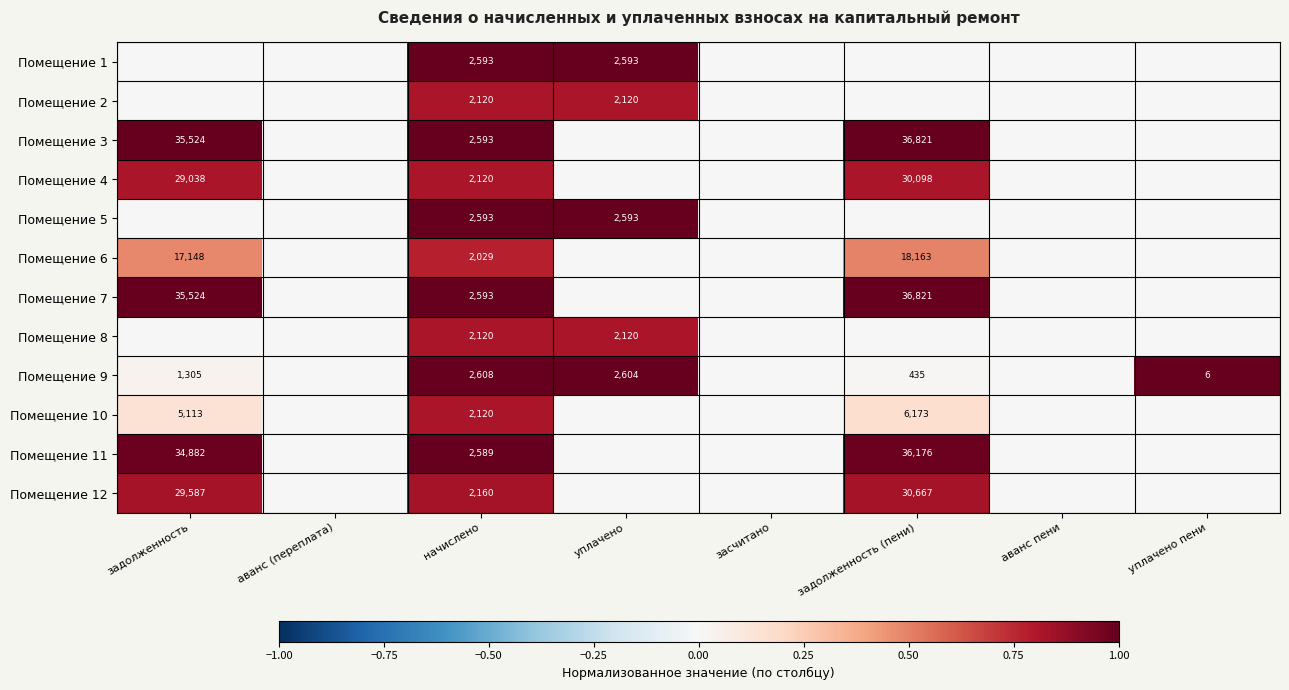

The Помещение 9 series shows 1890 at задолженность. True or false?

False